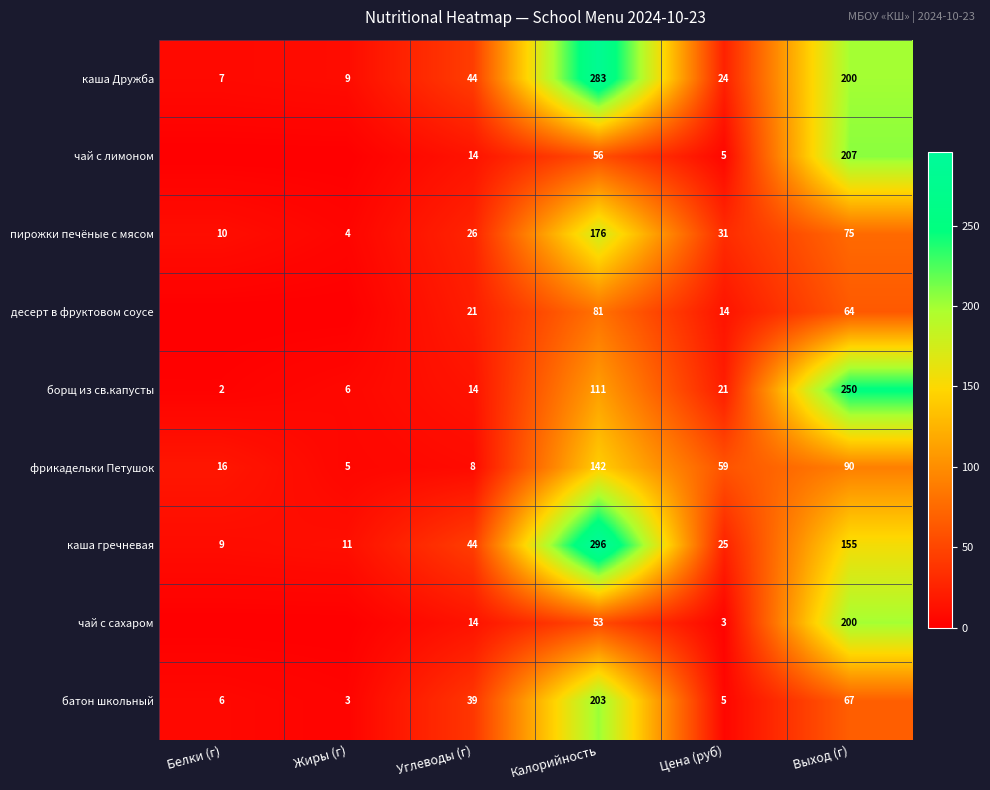

Rank the series at Калорийность from lowest to highest value.

чай с сахаром, чай с лимоном, десерт в фруктовом соусе, борщ из св.капусты, фрикадельки Петушок, пирожки печёные с мясом, батон школьный, каша Дружба, каша гречневая